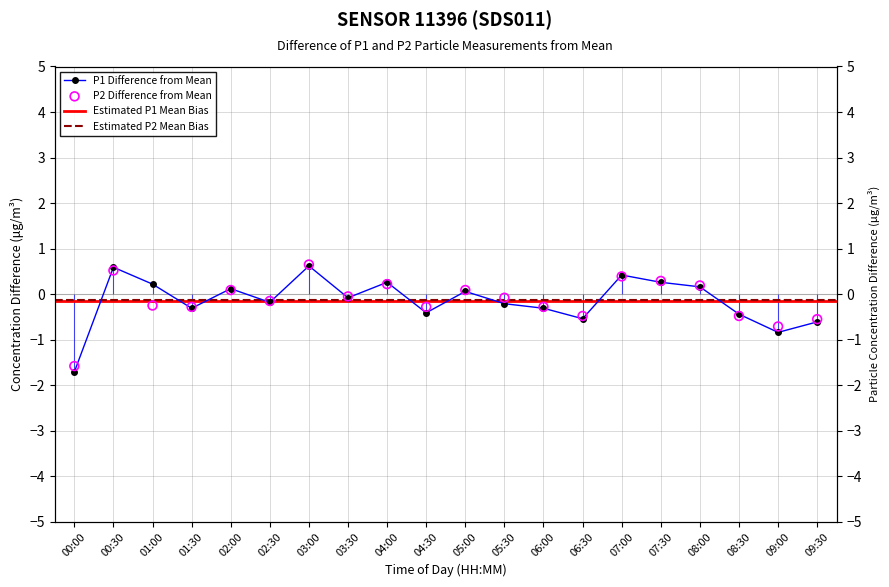

Which series contains the lowest Y value?

P1